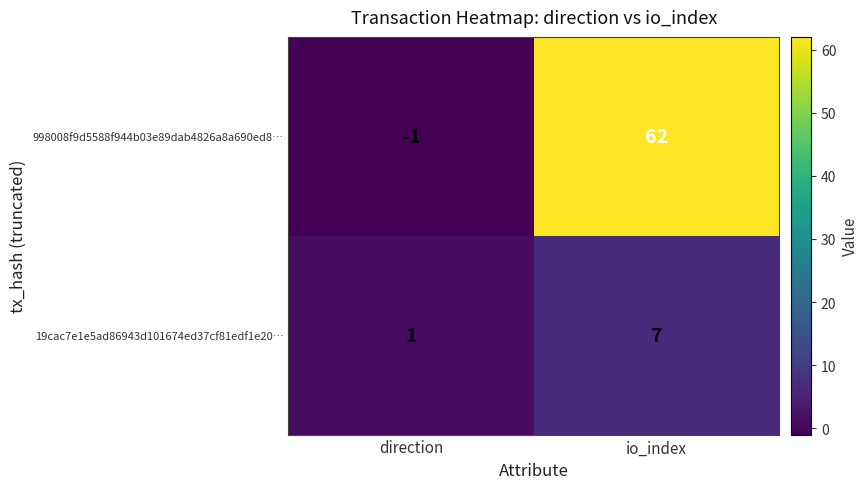

Which series has the largest total across all categories?

998008f9d5588f944b03e89dab4826a8a690ed8…